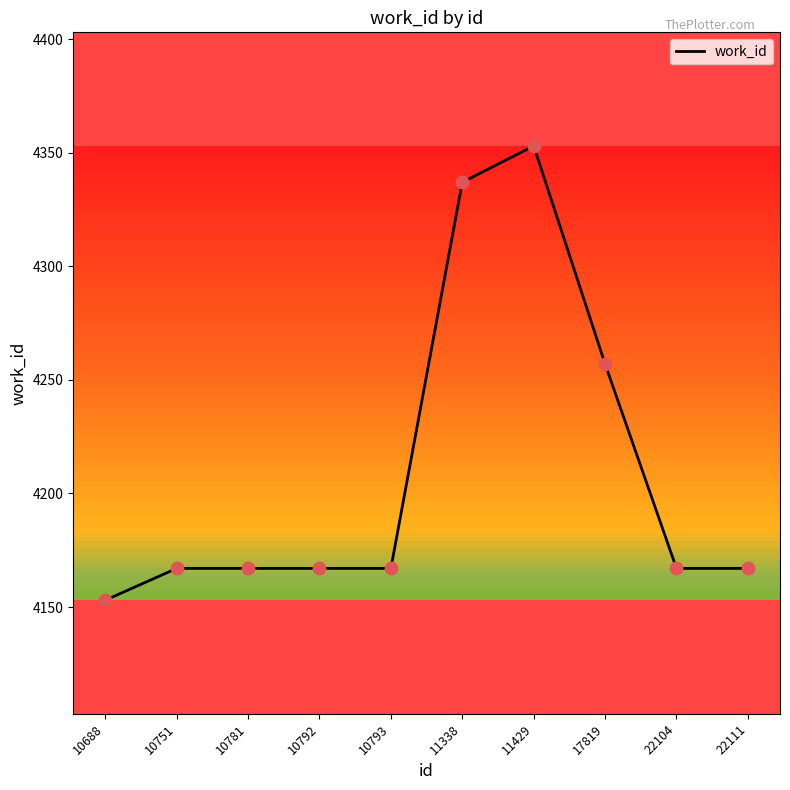

What is the ratio of the value at 22104 to the value at 22111?

1.0